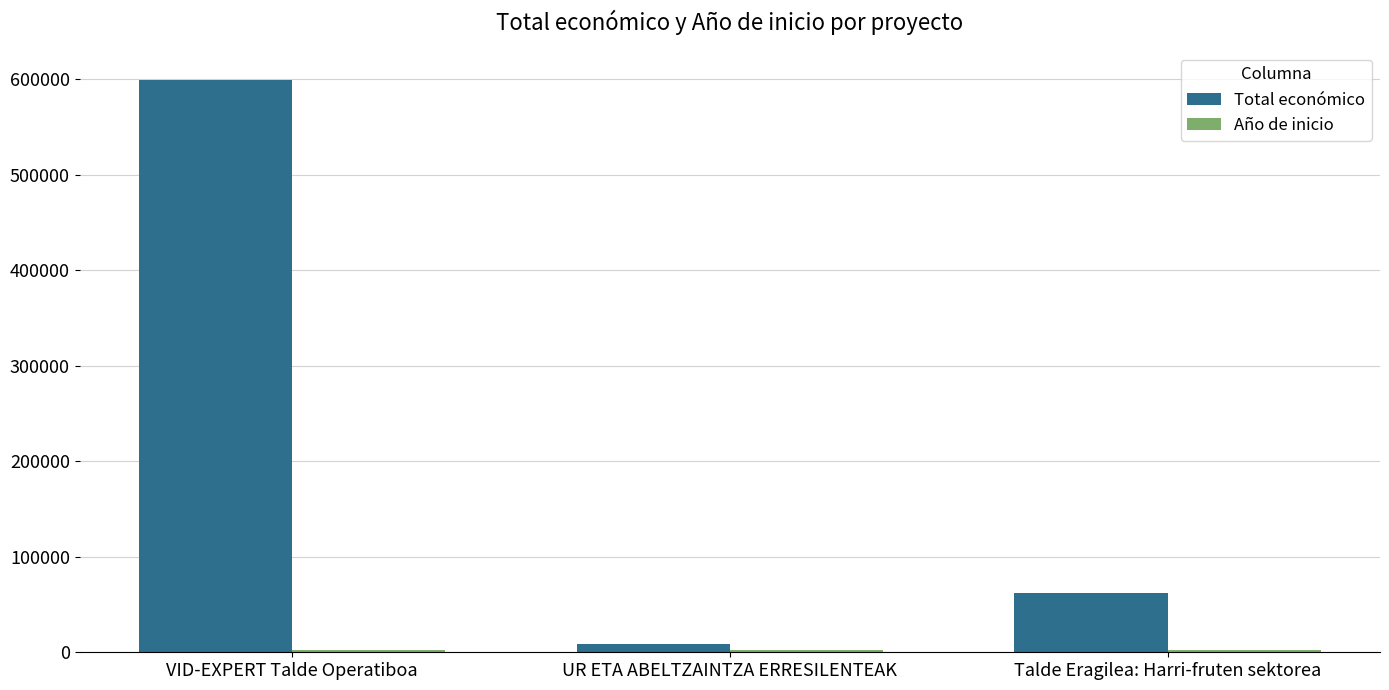

At which category is the sum across all series the highest?

VID-EXPERT Talde Operatiboa